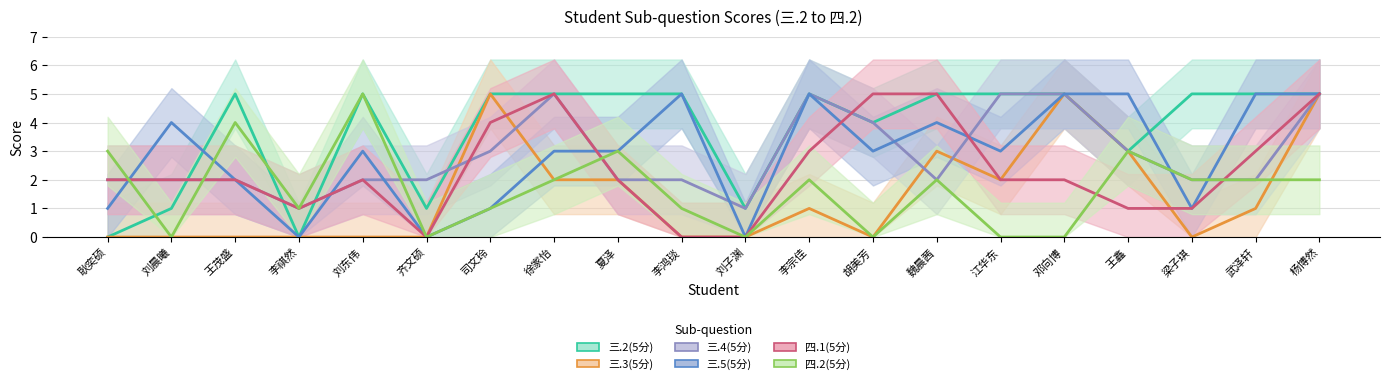

Rank the categories by 三.2(5分) value from highest to lowest.

王茂盛, 刘东伟, 司文玲, 徐家怡, 夏泽, 李鸿琰, 李宗佳, 魏晨茜, 江华东, 邓向博, 梁子琪, 武泽轩, 杨博然, 胡美芳, 王鑫, 刘晨曦, 齐文硕, 刘子渊, 耿奕硕, 李祺然